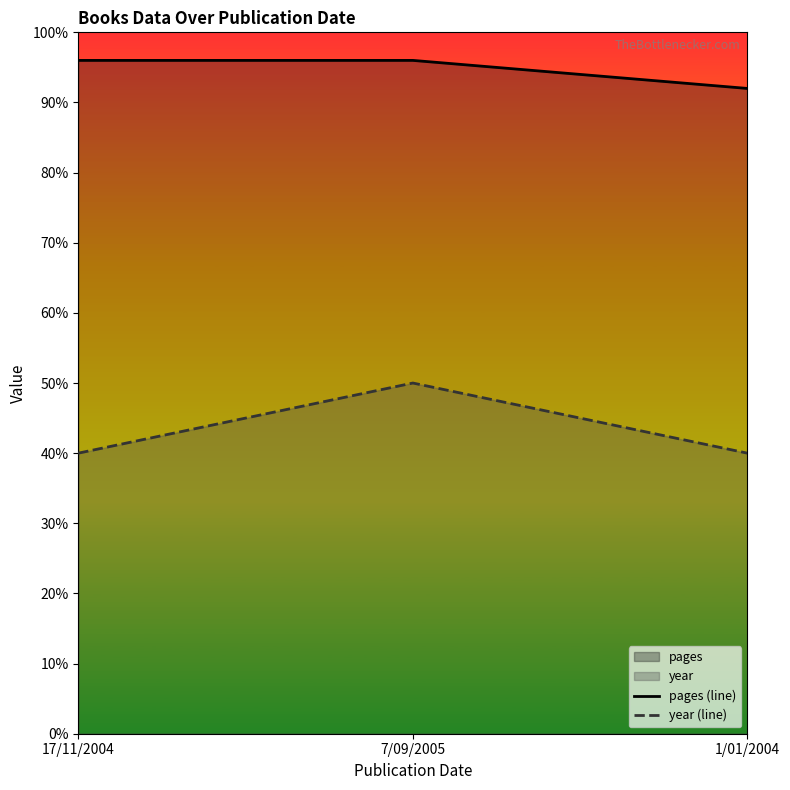

Which series has the largest total across all categories?

pages (line)